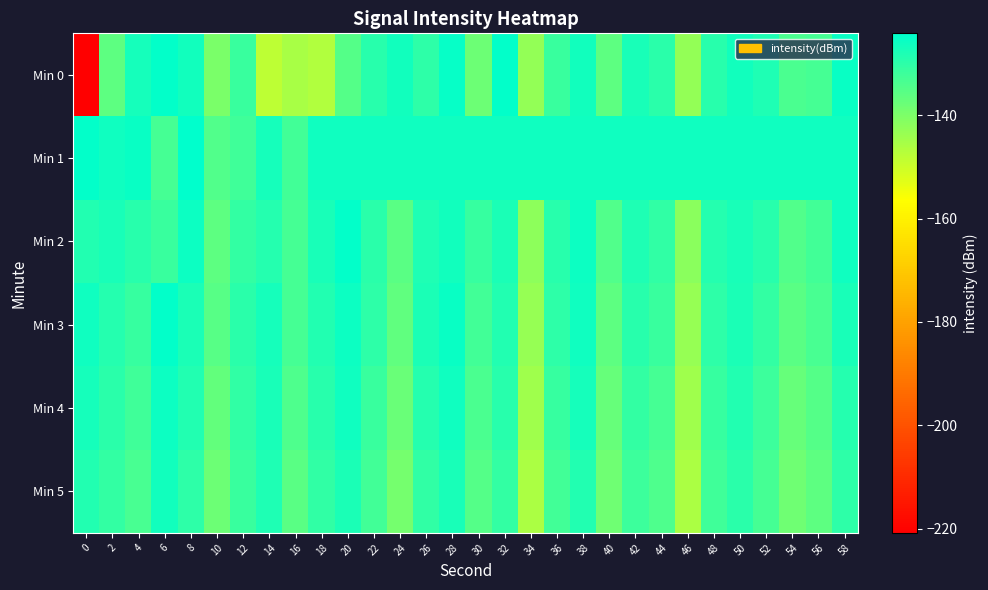

Which series has the largest range (max minus min)?

Min 0